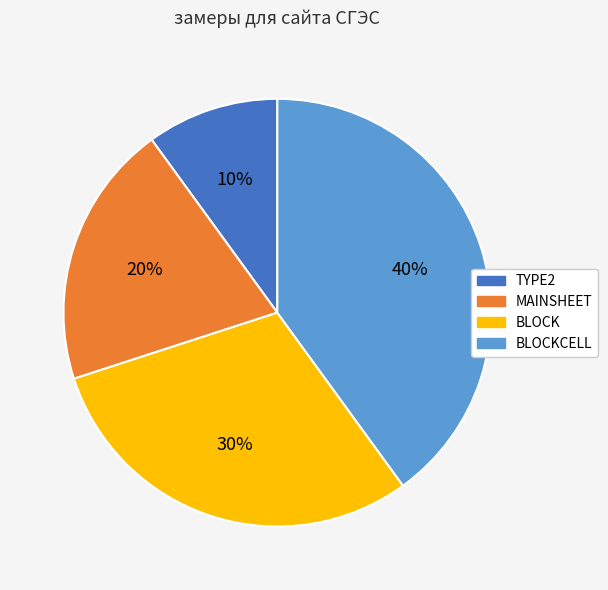

What is the smallest slice in the pie chart?

TYPE2